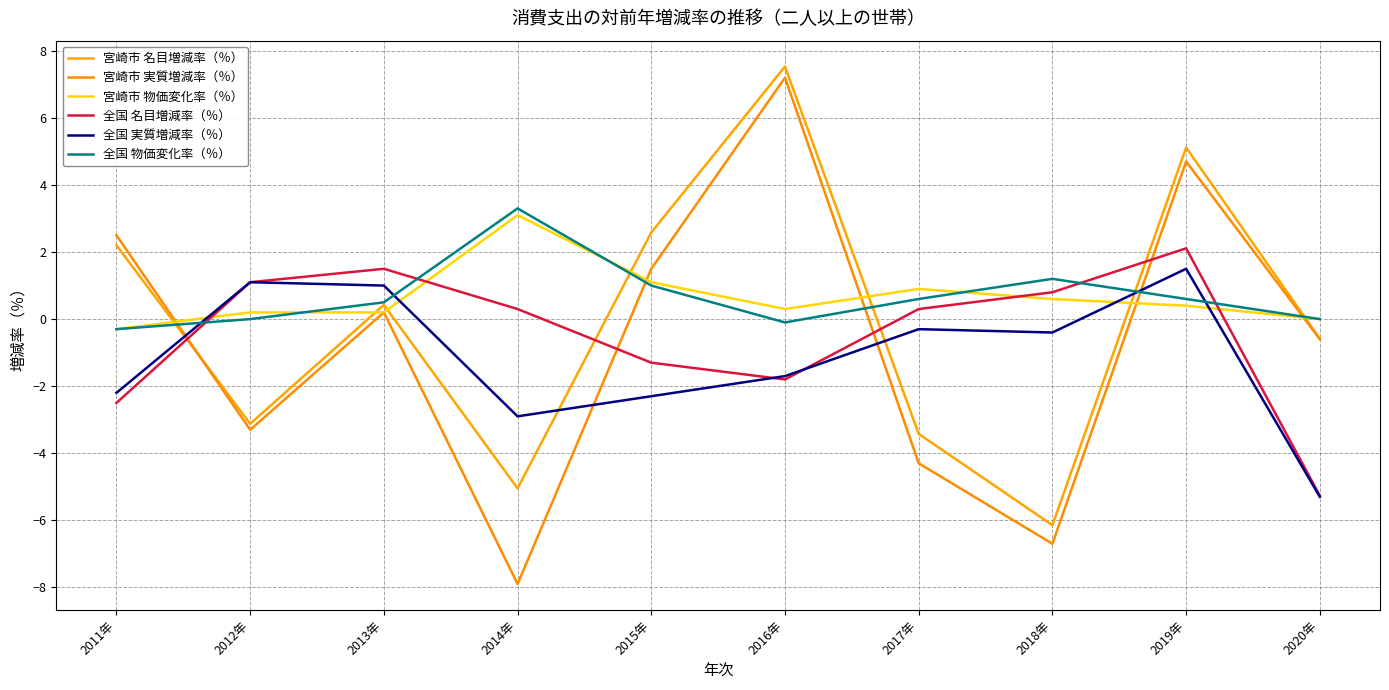

Rank the categories by 宮崎市 物価変化率（％） value from highest to lowest.

2014年, 2015年, 2017年, 2018年, 2019年, 2016年, 2012年, 2013年, 2020年, 2011年